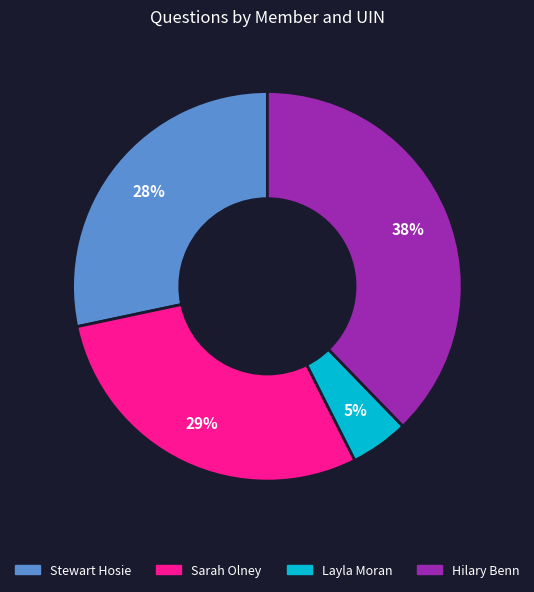

Is there any slice that represents more than half of the pie?

No